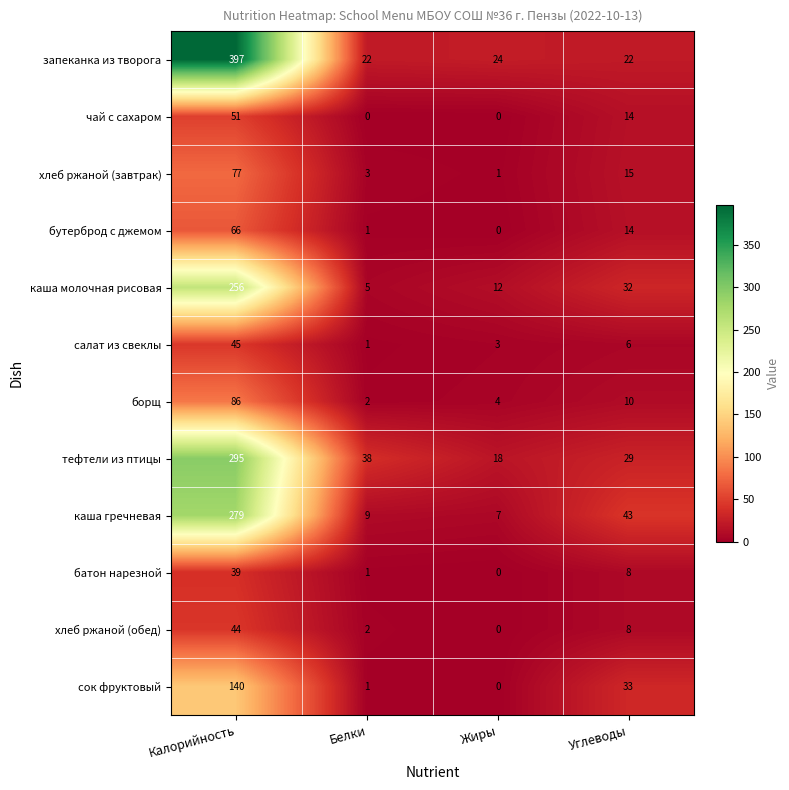

Count the number of categories in the chart.

4